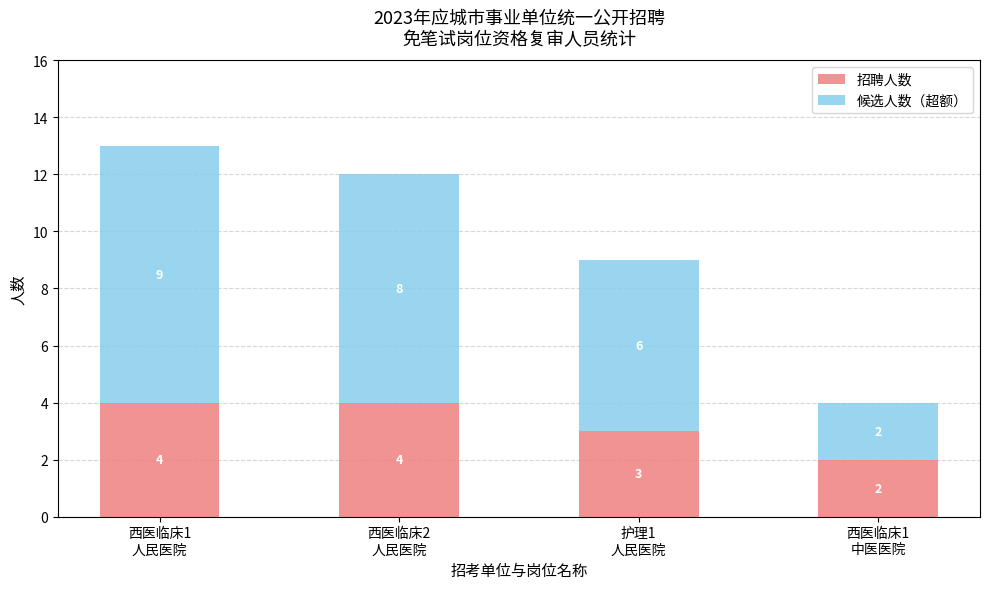

What is the approximate value of 招聘人数 at 护理1
人民医院?

3